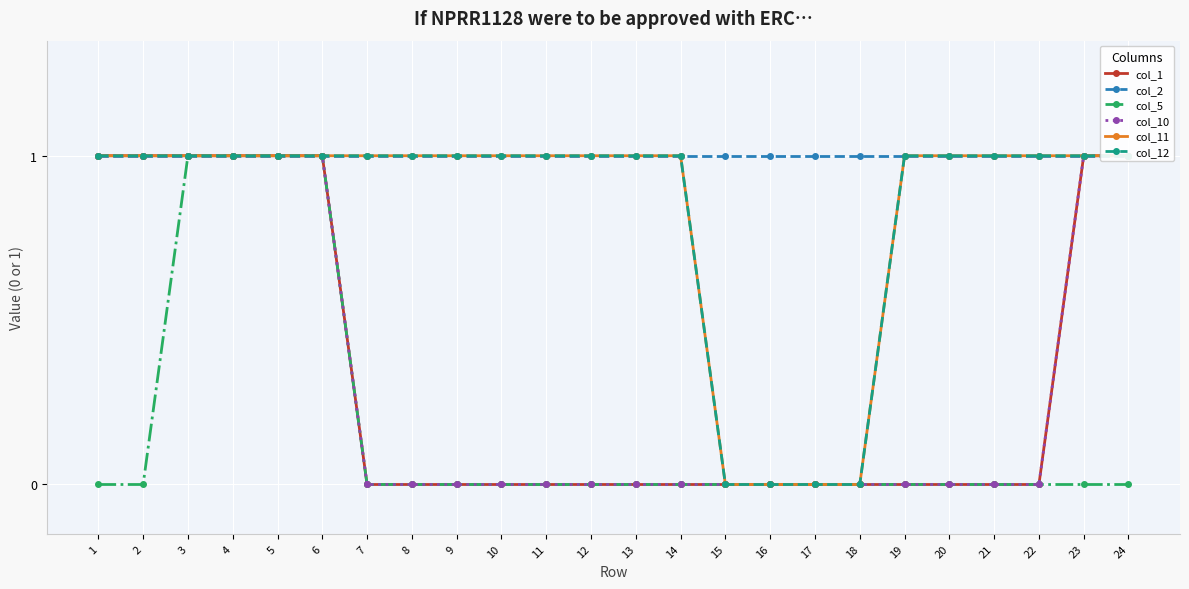

At 8, list the series in order from largest to smallest.

col_2, col_11, col_12, col_1, col_5, col_10